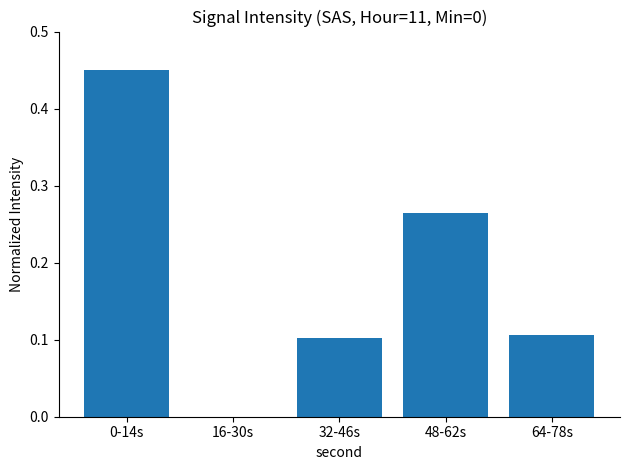

What is the sum of the values at 48-62s and 0-14s?

0.7